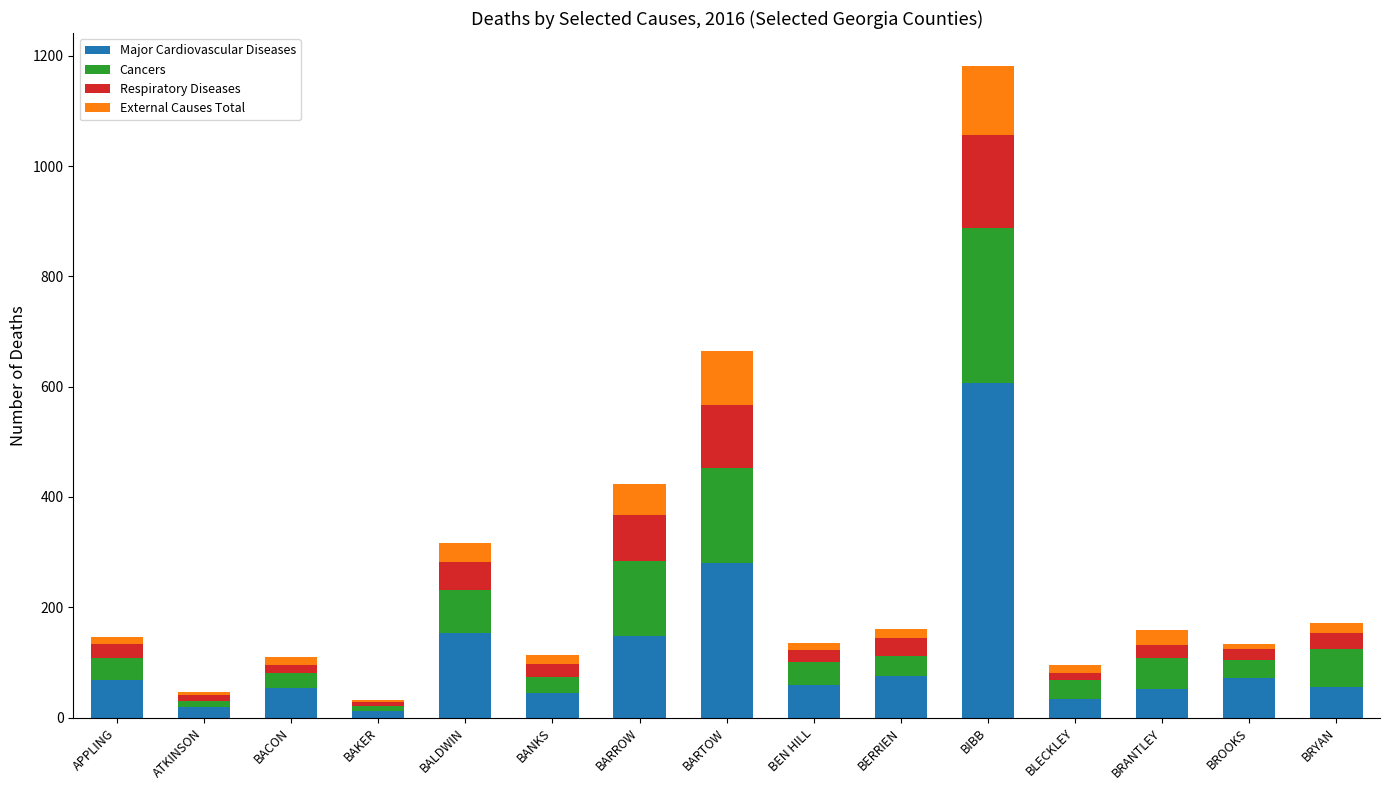

Where is Major Cardiovascular Diseases nearest to the value 309?

BARTOW